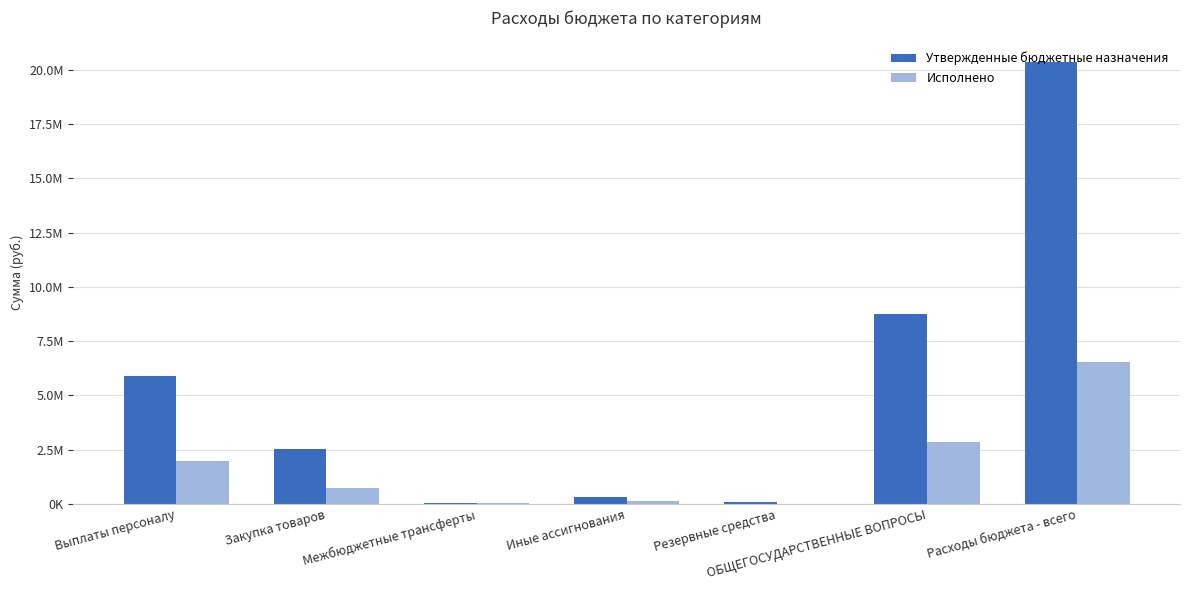

What is the difference between the Утвержденные бюджетные назначения values at Выплаты персоналу and Закупка товаров?

3360700.0